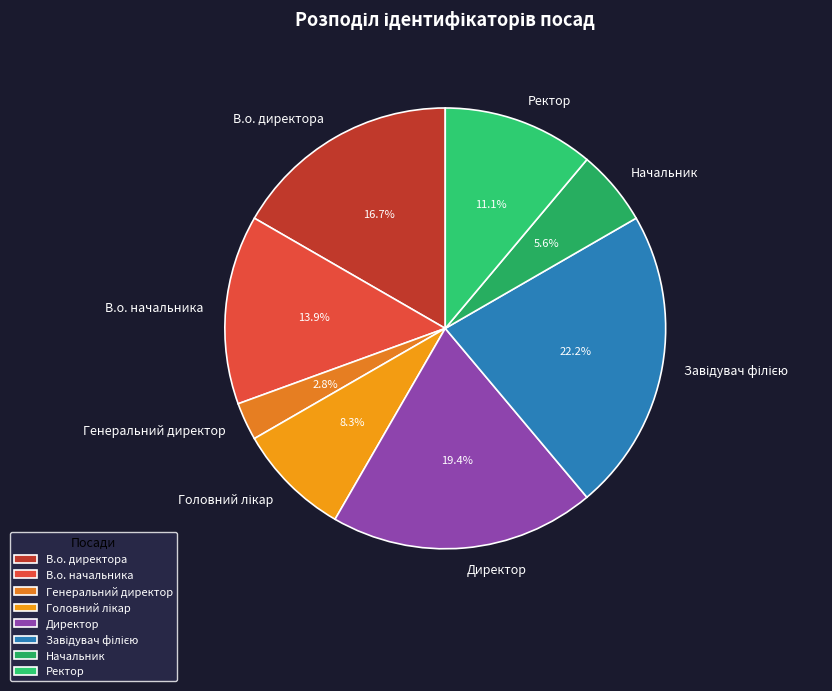

Which slice is the smallest?

Генеральний директор